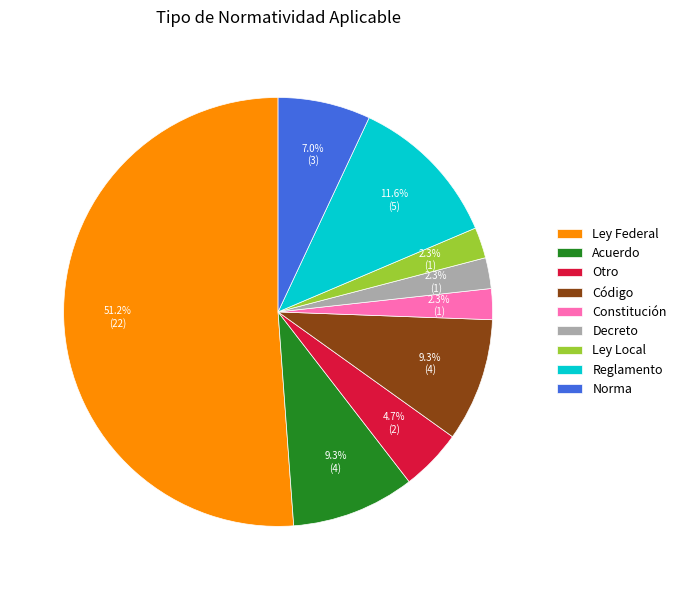

Combined, do Ley Local and Acuerdo account for over 50%?

No